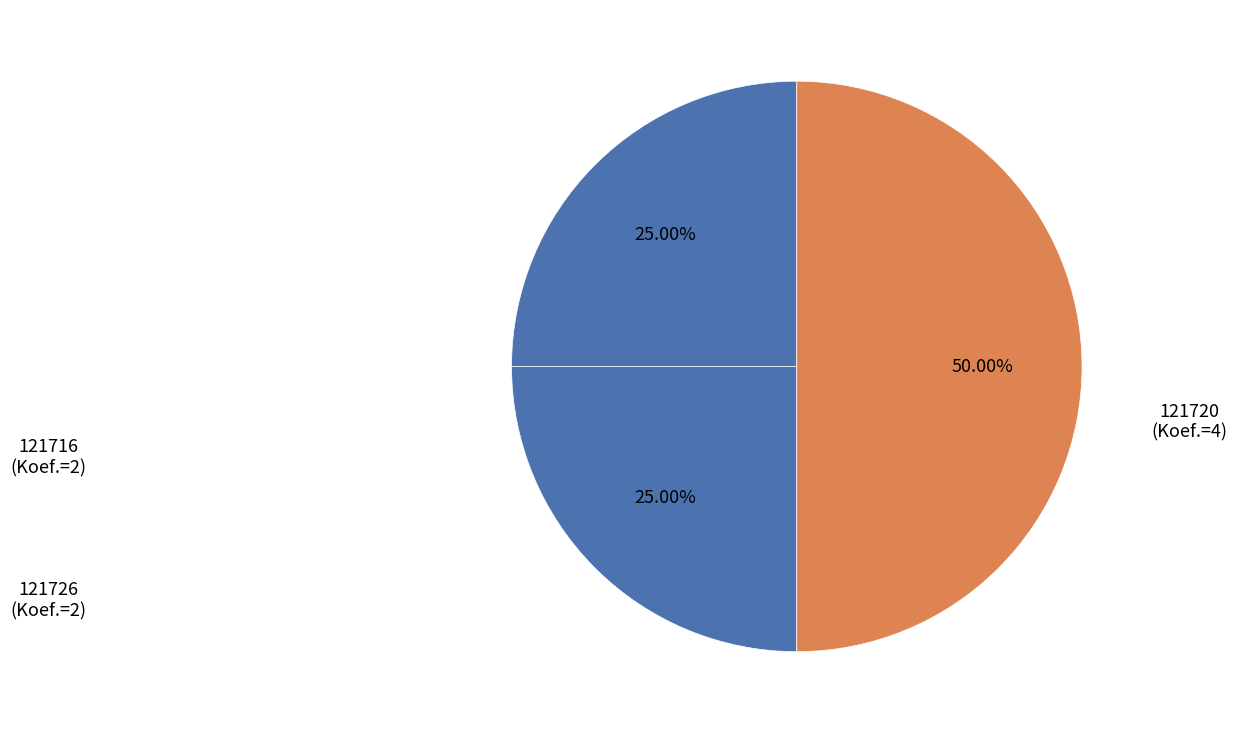

To the nearest percent, what is the average slice percentage?

33%